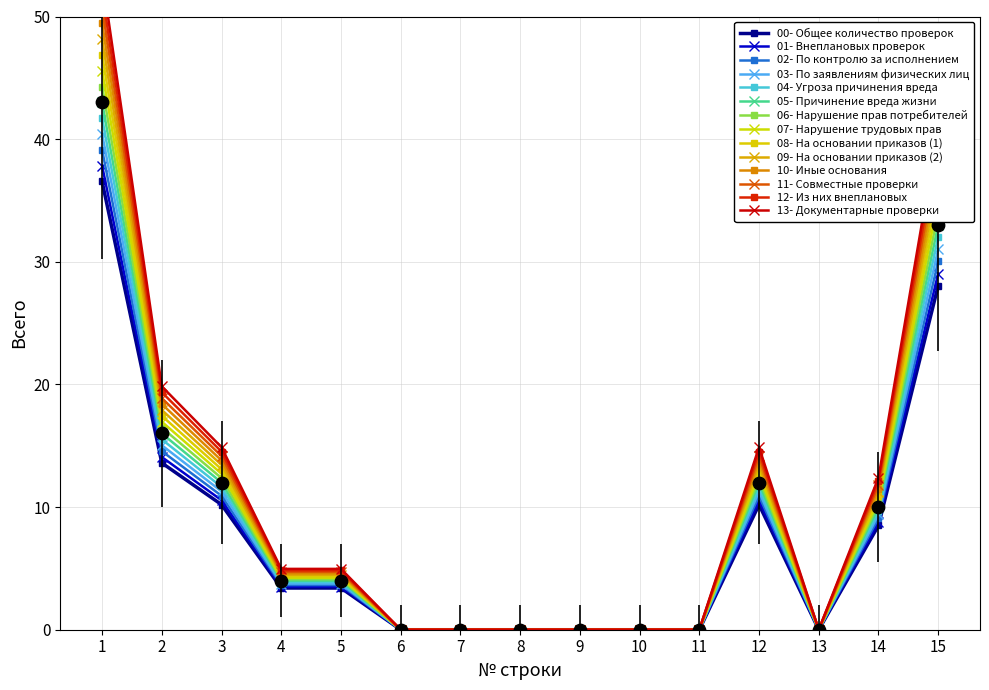

Approximately how many times larger is the value at 14 compared to 5?

2.5